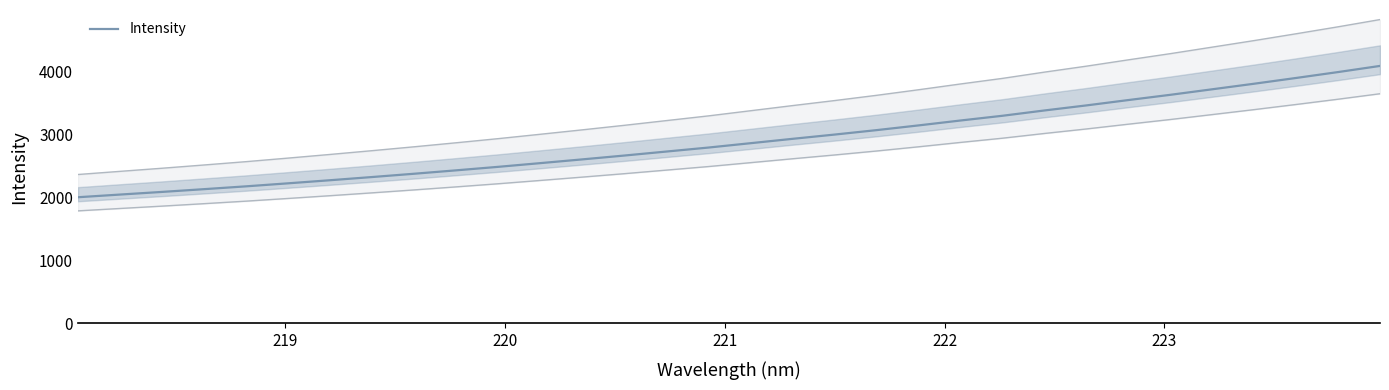

How many data points are less than 2865?

16